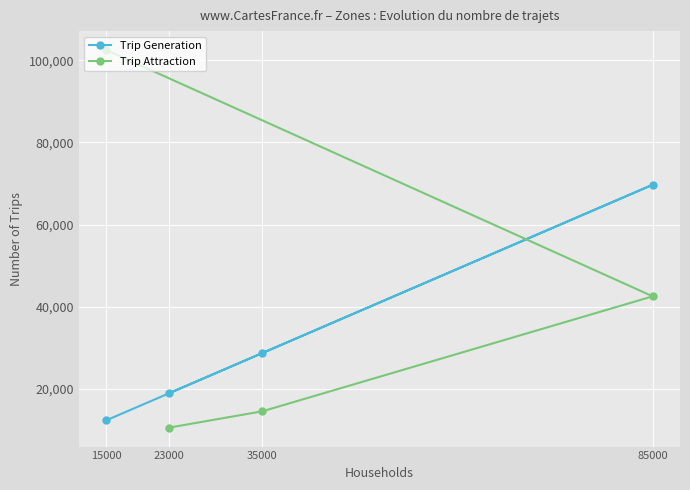

At 23000, list the series in order from smallest to largest.

Trip Attraction, Trip Generation